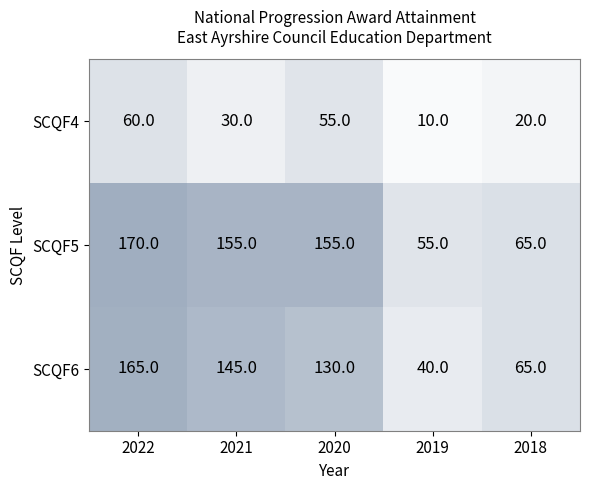

At which label does SCQF5 first exceed 155?

2022